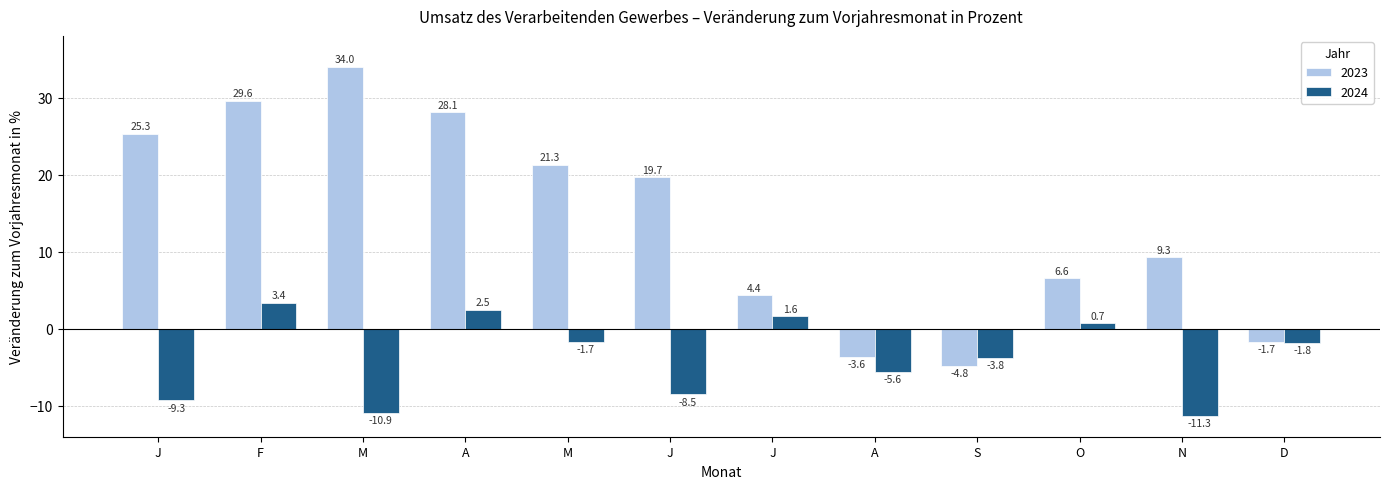

What is the value of the 2023 bar at the 2nd from the left?

29.6